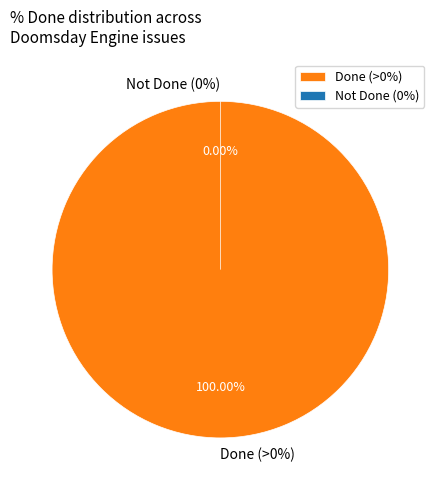

Does 2328 represent more than half of the total?

No